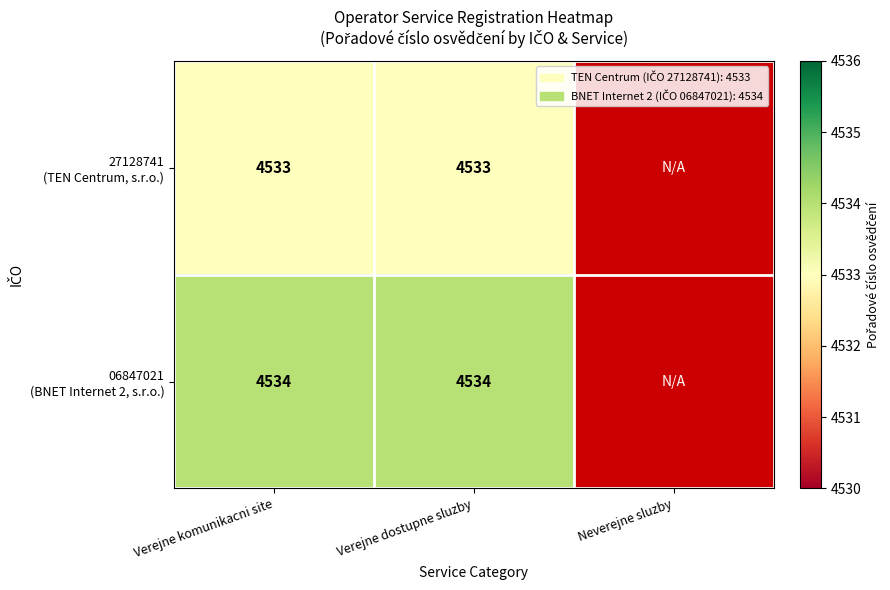

Which series has the largest range (max minus min)?

27128741 (TEN Centrum, s.r.o.)